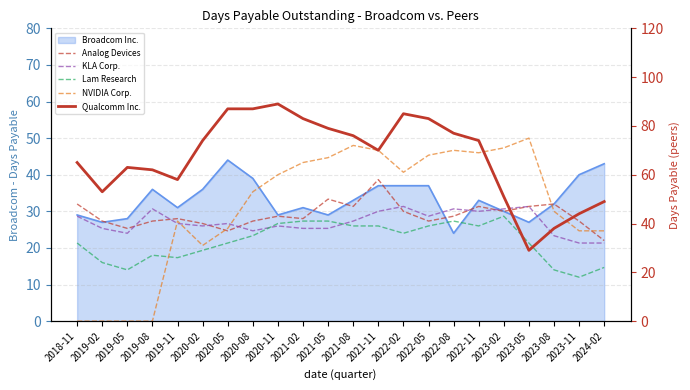

Where is KLA Corp. nearest to the value 39?

2020-02